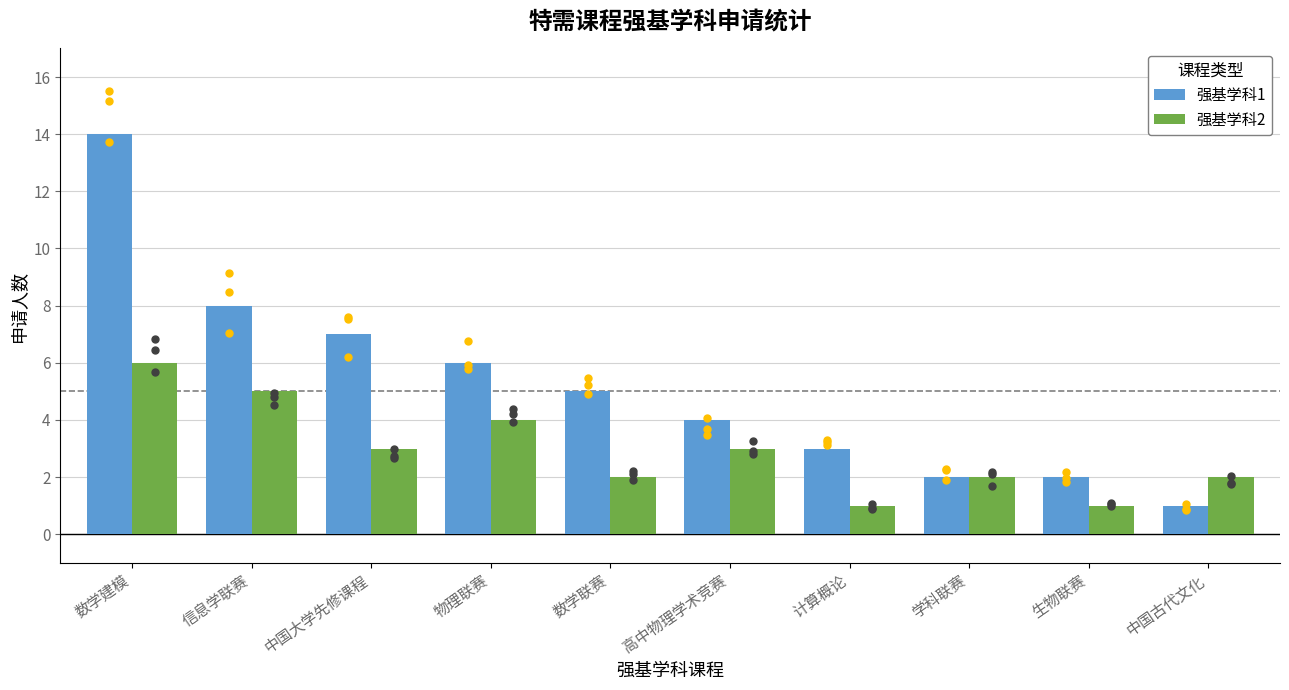

What are all the series names shown in the legend?

强基学科1, 强基学科2